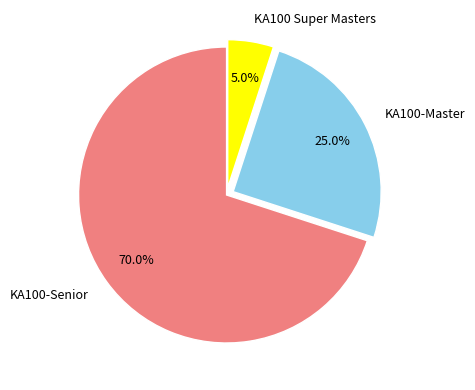

Which category has the smallest portion of the pie?

KA100 Super Masters